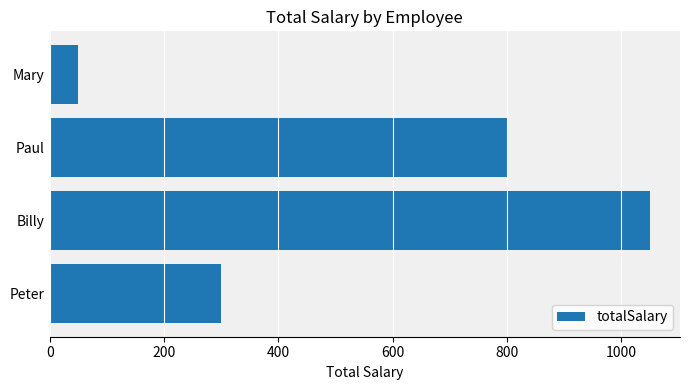

What is the minimum value shown in the chart?

50